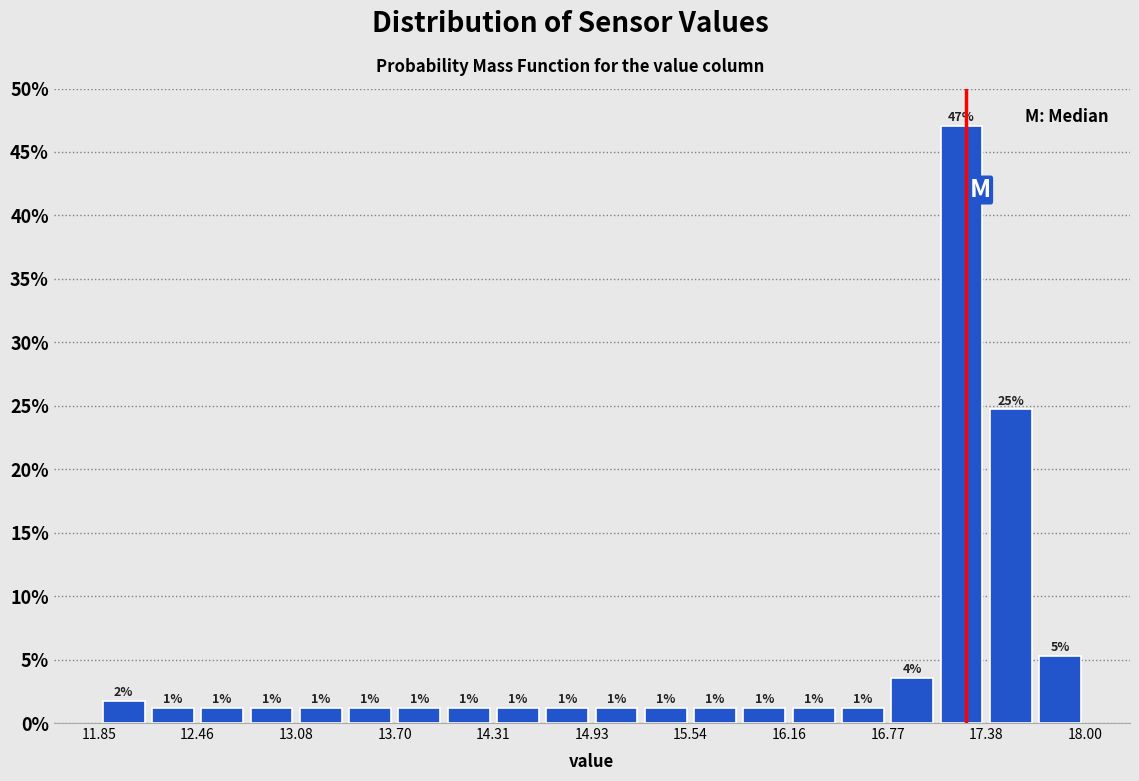

Around what value on the x-axis is the tallest bar? Give the approximate position of its centre, as read against the axis.

17.2